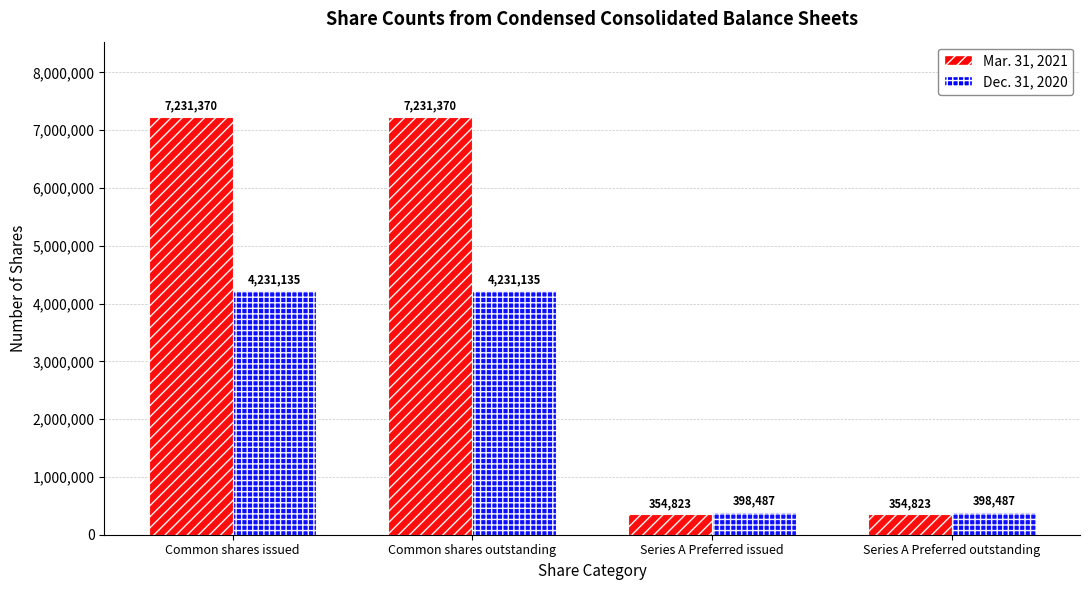

Are the bars grouped side by side (vs. stacked)?

Yes